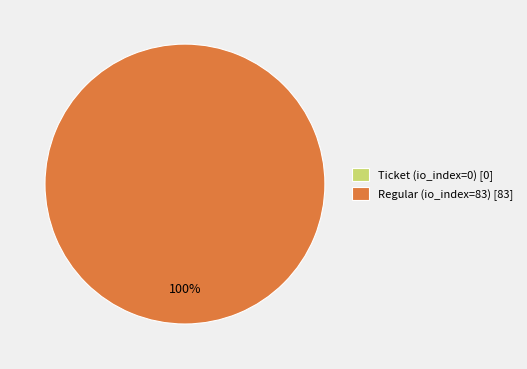

What is the change in value from Ticket (io_index=0) to Regular (io_index=83)?

+83